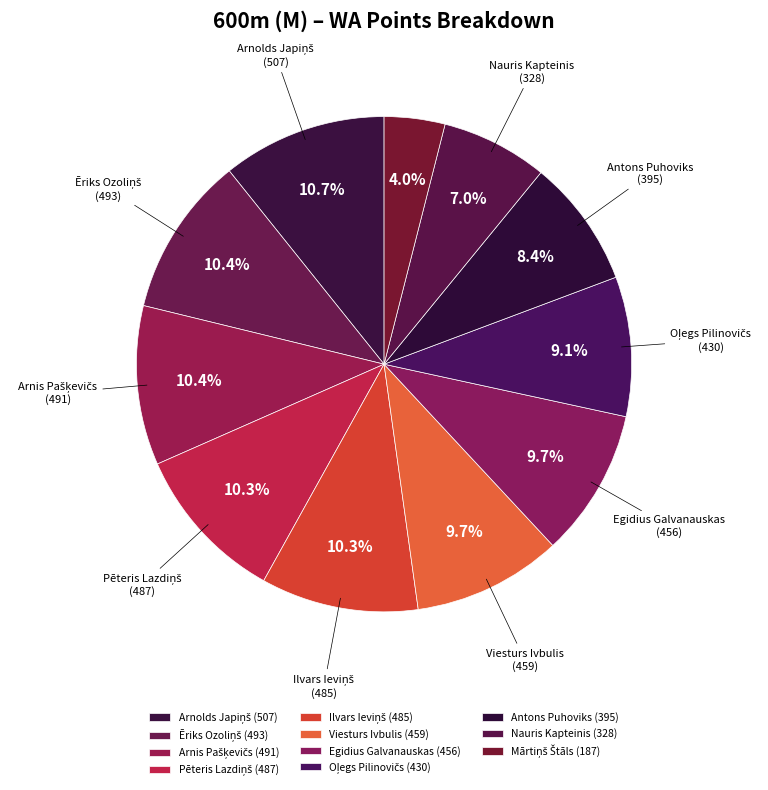

How many segments does this pie chart have?

11